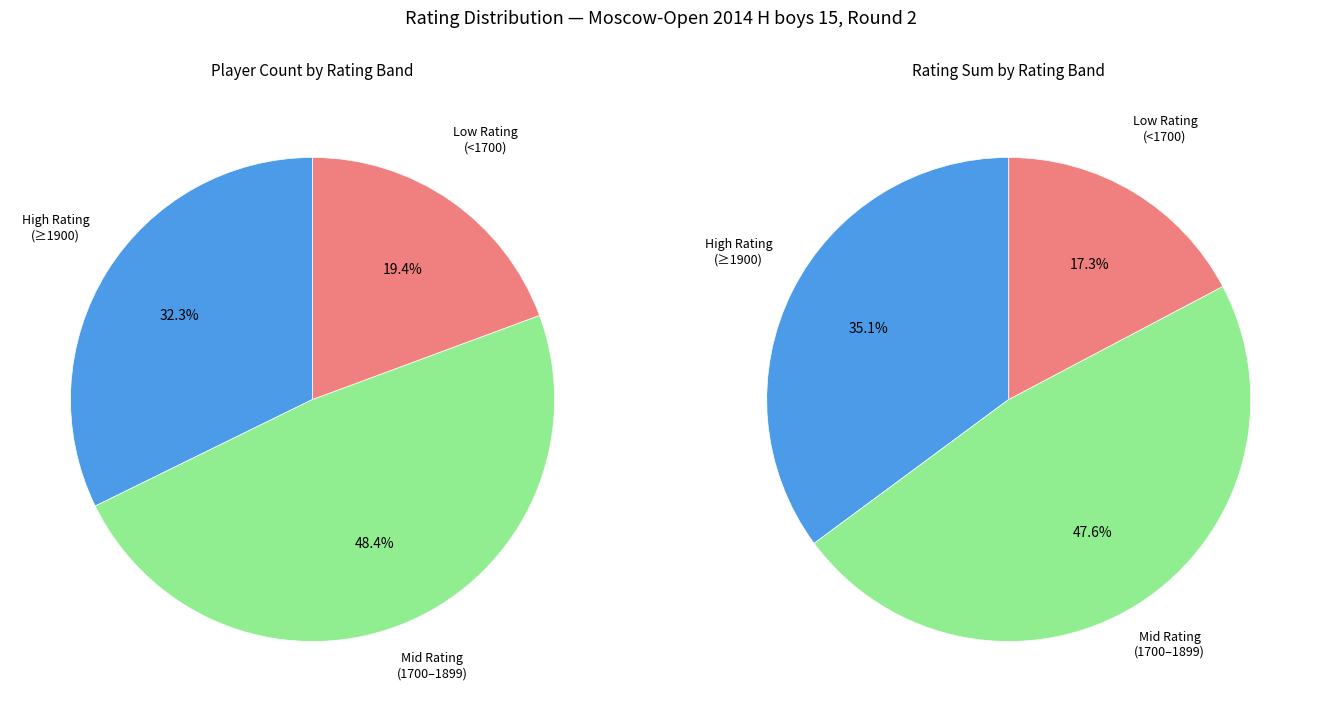

The Pyatakov Nikita slice represents 18% of the pie. True or false?

False